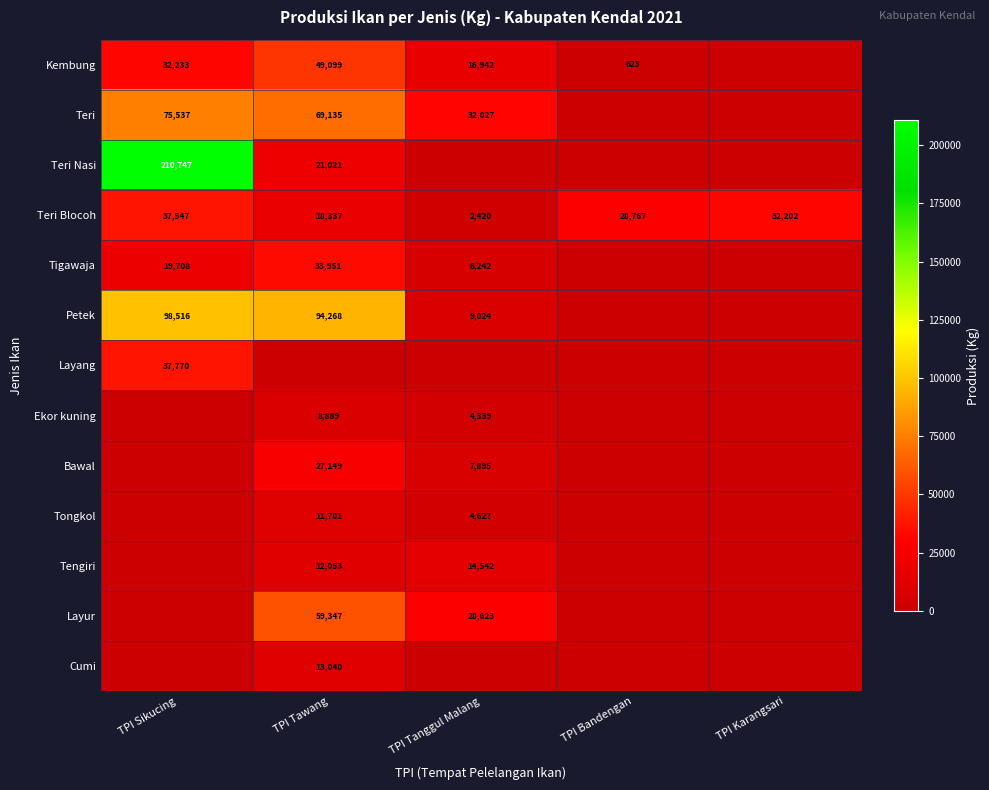

Is it true that Teri Blocoh equals 8687 at TPI Bandengan?

False